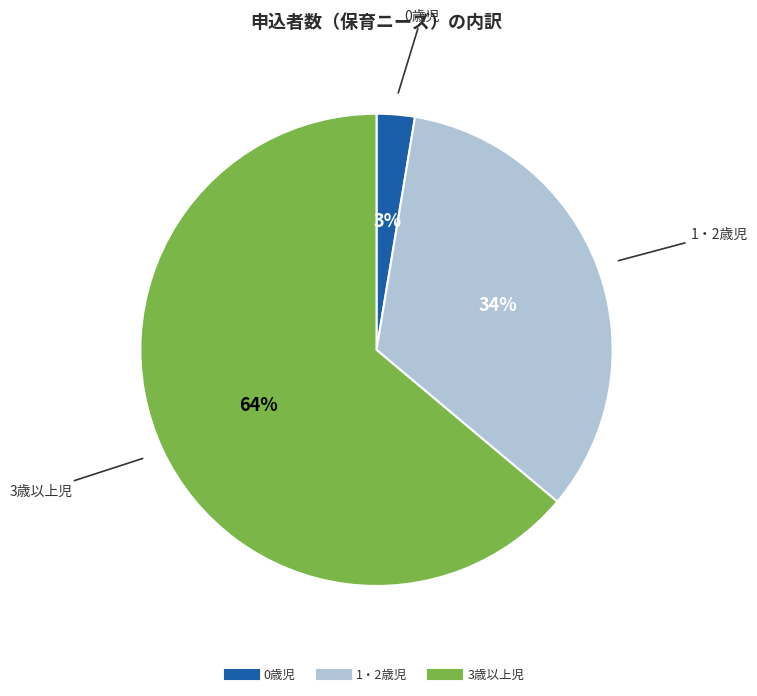

How many slices are in this pie chart?

3